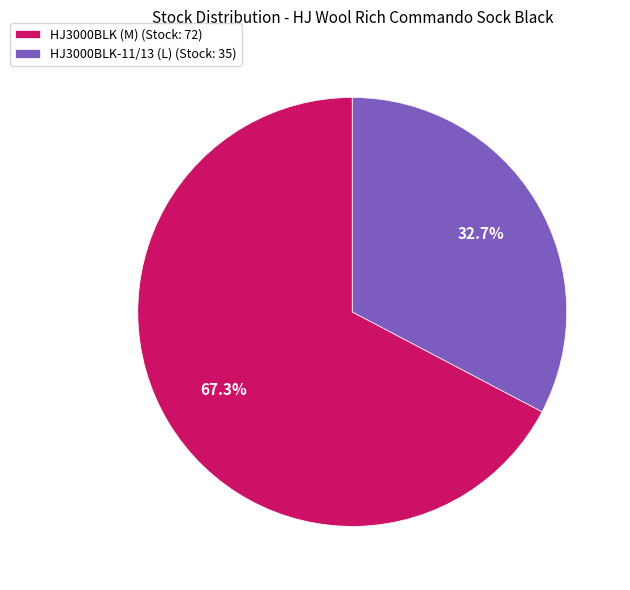

The HJ3000BLK-11/13 (L) slice represents 33% of the pie. True or false?

True